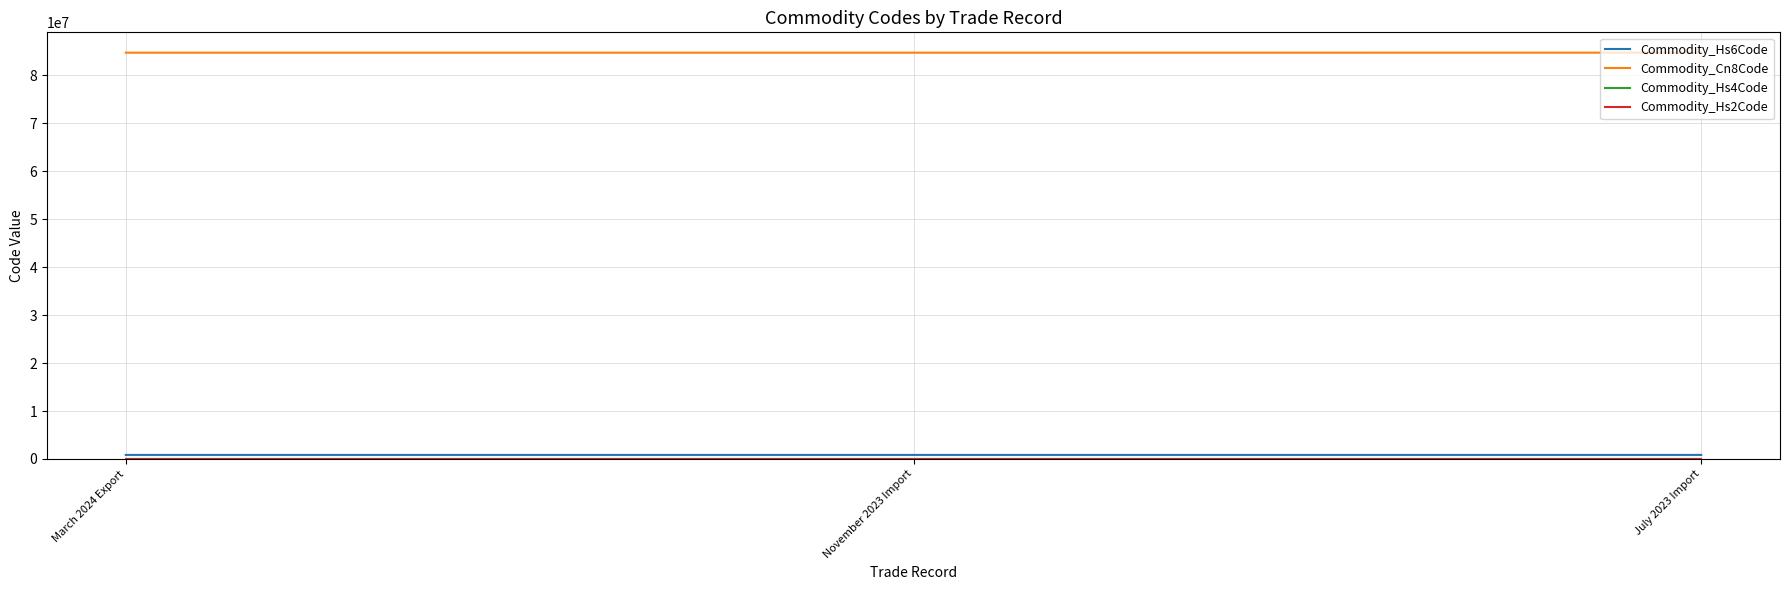

What is the greatest value displayed?

84719000